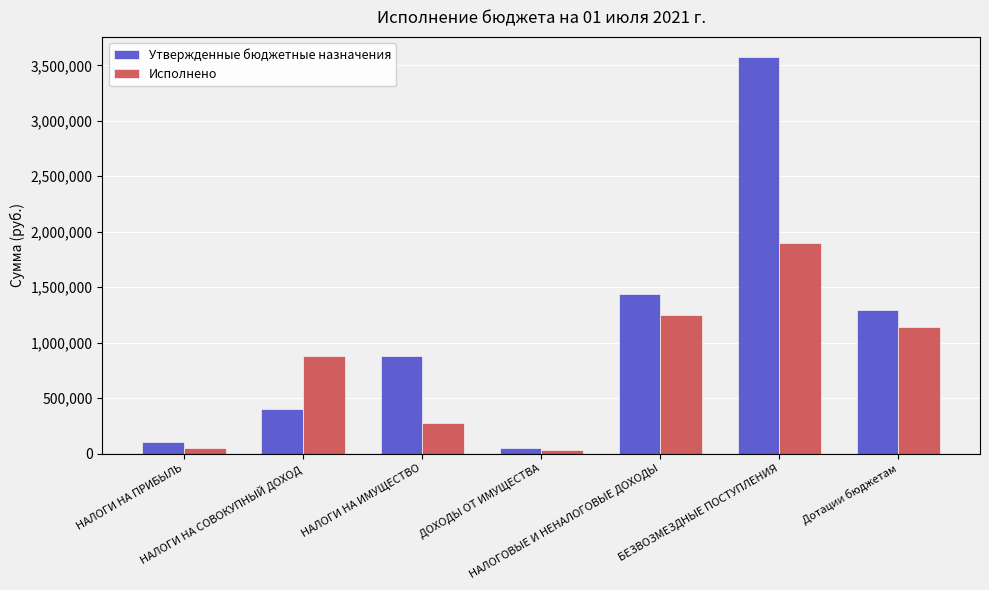

What is the maximum value shown in the chart?

3577654.0